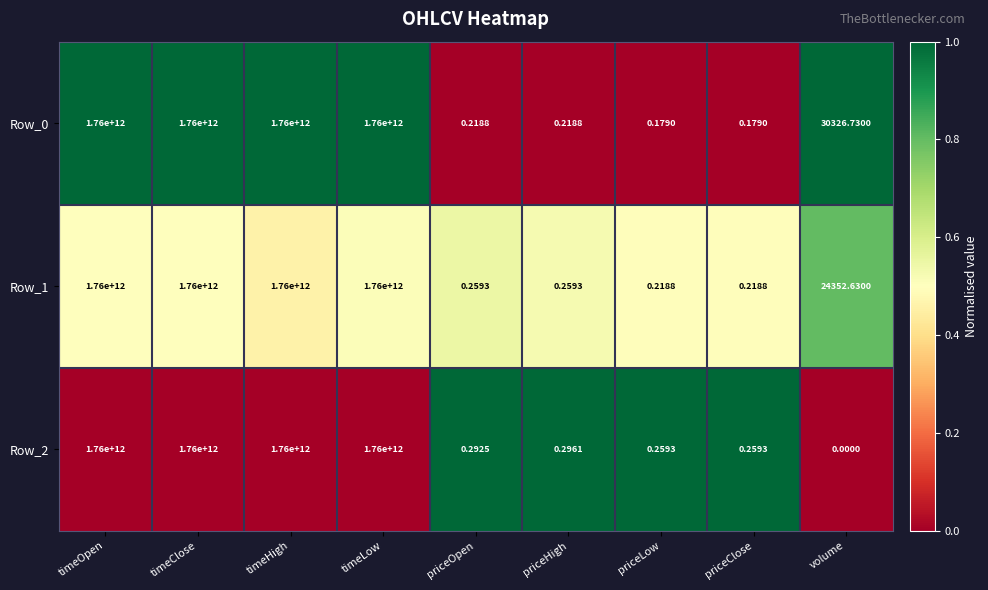

Is the value of Row_1 at timeClose greater than the value of Row_0 at priceOpen?

Yes